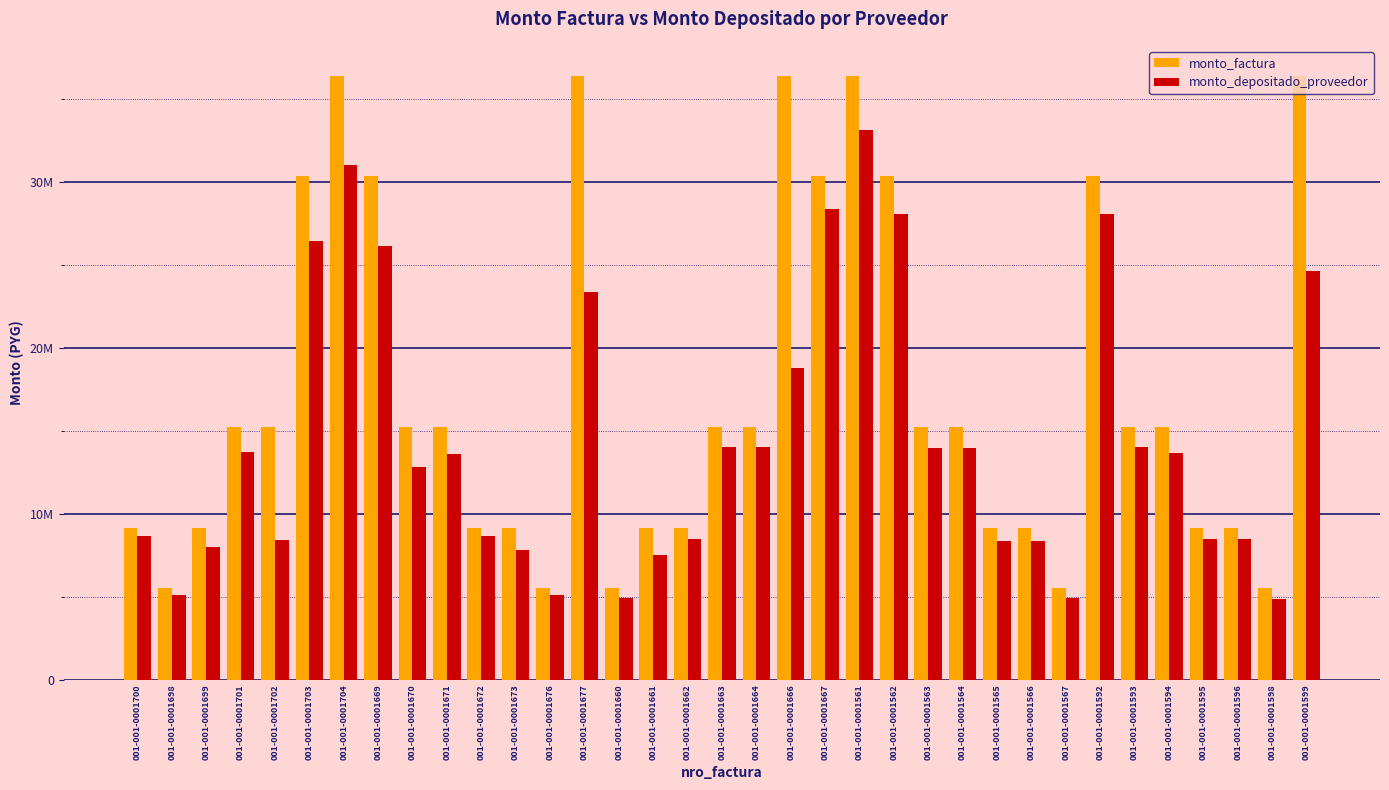

Reading right to left, what are all the values shown in this chart?

monto_factura: 36375397	5543987	9176650	9176650	15220816	15220816	30331231	5543987	9176650	9176650	15220816	15220816	30331231	36375397	30331231	36375397	15220816	15220816	9176650	9176650	5543987	36375397	5543987	9176650	9176650	15220816	15220816	30331231	36375397	30331231	15220816	15220816	9176650	5543987	9176650
monto_depositado_proveedor: 24623807	4874144	8462169	8462169	13680552	14003126	28084934	4948710	8334088	8334088	13966812	13966812	28048620	33117864	28388246	18803744	14003126	14003126	8462169	7544204	4929584	23350360	5111152	7817838	8643737	13575861	12814820	26143316	30989193	26446628	8400784	13728069	8001371	5111152	8643737